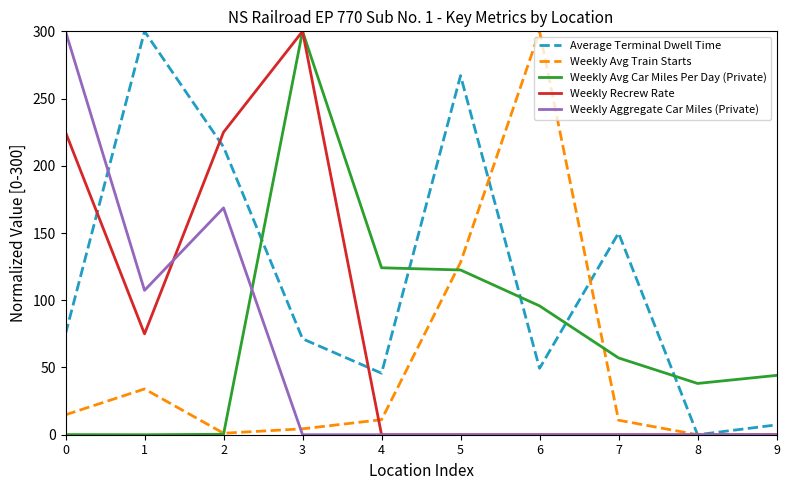

True or false: Average Terminal Dwell Time and Weekly Avg Car Miles Per Day (Private) intersect in this chart.

True